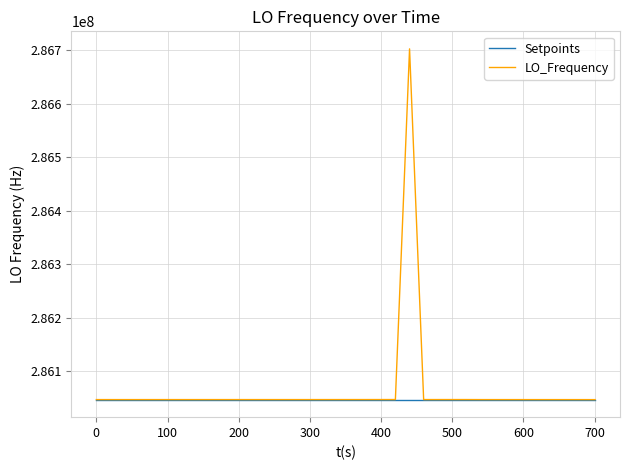

List the series in order of their peak value, highest first.

LO_Frequency, Setpoints